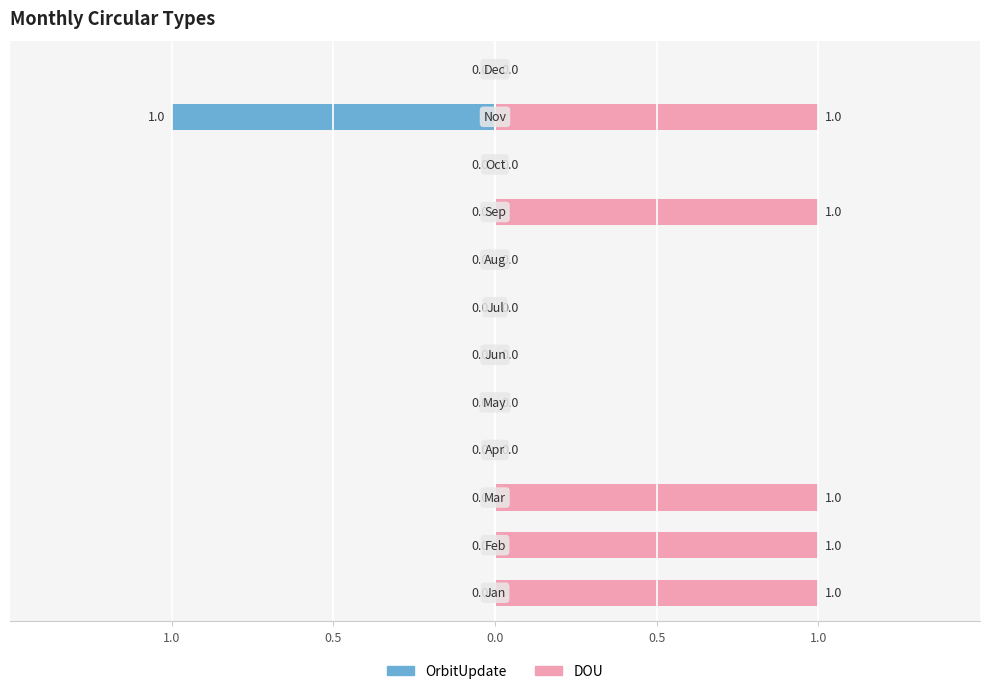

Between 0.5 and 7, which series saw the biggest shift?

OrbitUpdate